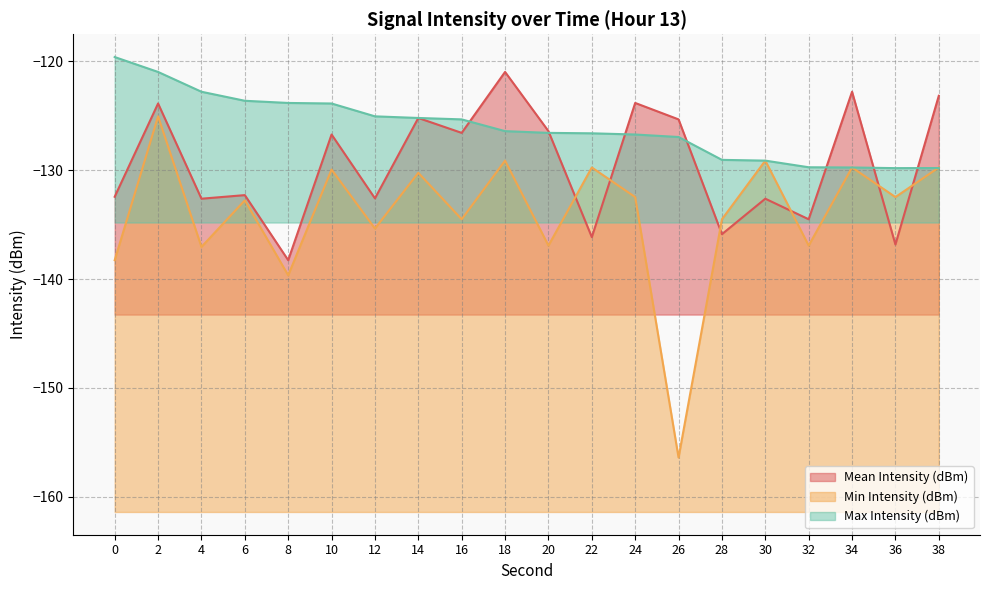

How many values in the Mean Intensity (dBm) series are below -126?

13